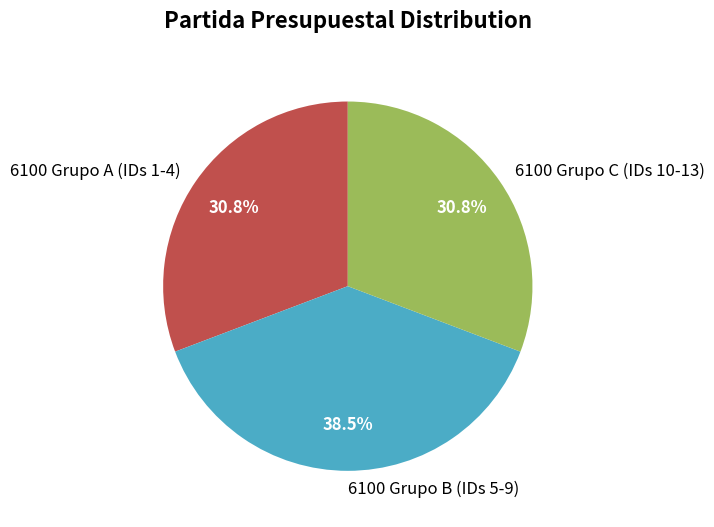

Approximately how many times larger is the value at 6100 Grupo A (IDs 1-4) compared to 6100 Grupo B (IDs 5-9)?

0.8